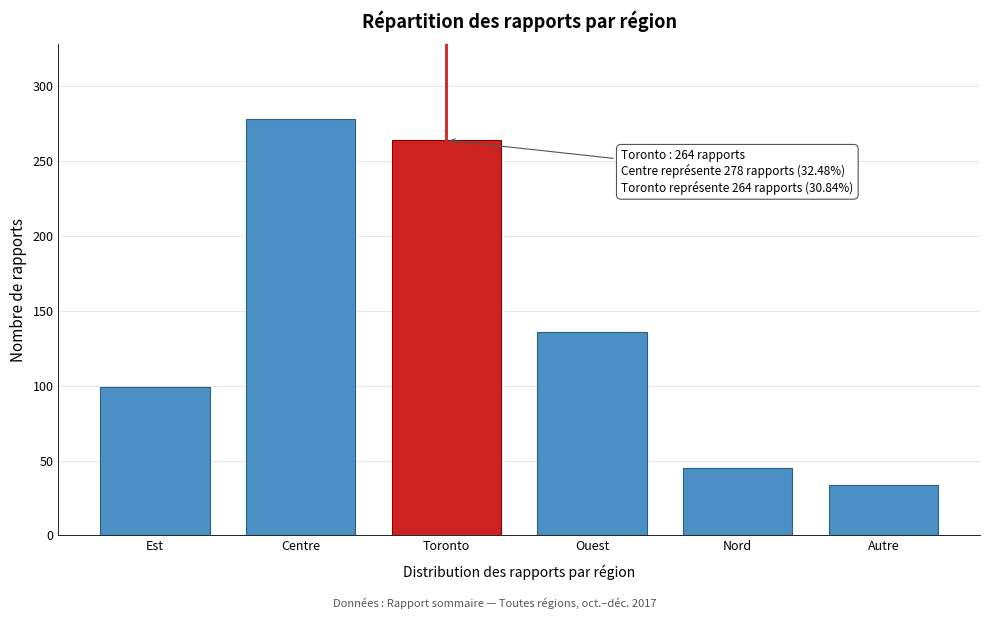

Reading left to right, extract all data points from this chart.

Est=99	Centre=278	Toronto=264	Ouest=136	Nord=45	Autre=34